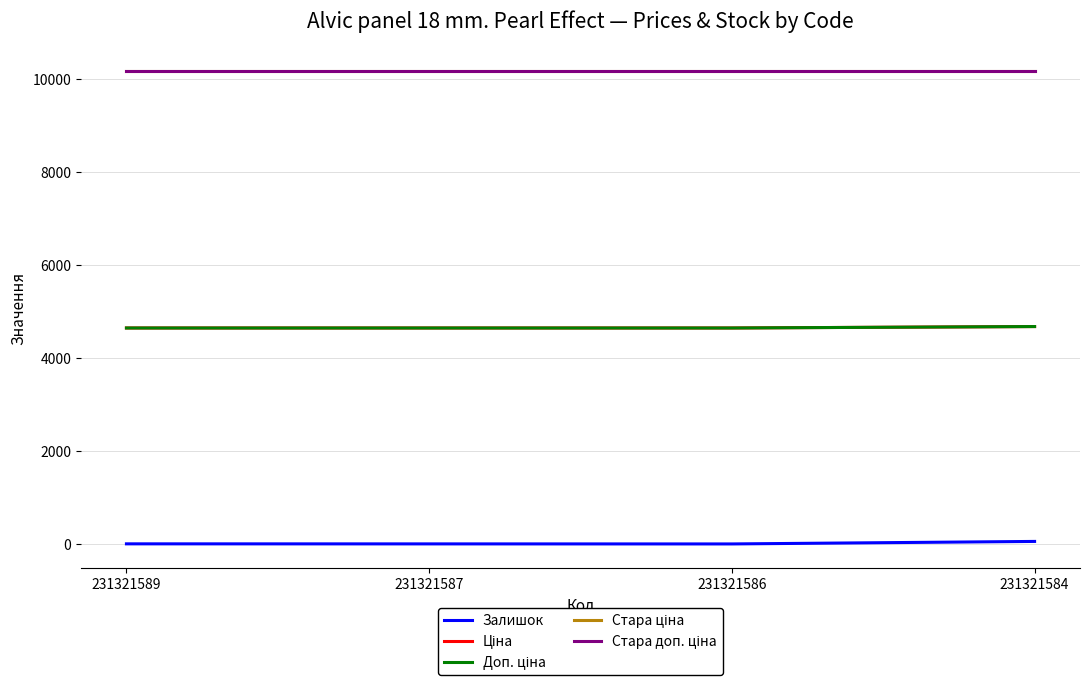

What is the total value across all series at 231321587?

29603.6